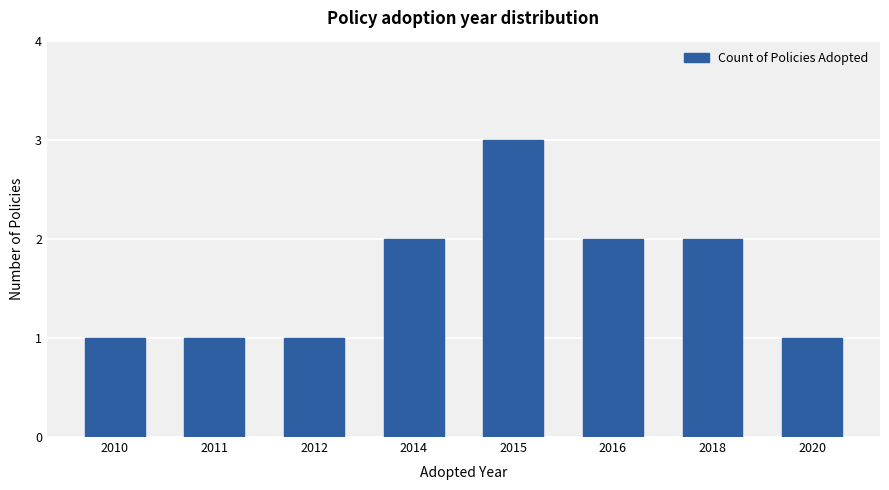

What is the greatest value displayed?

3